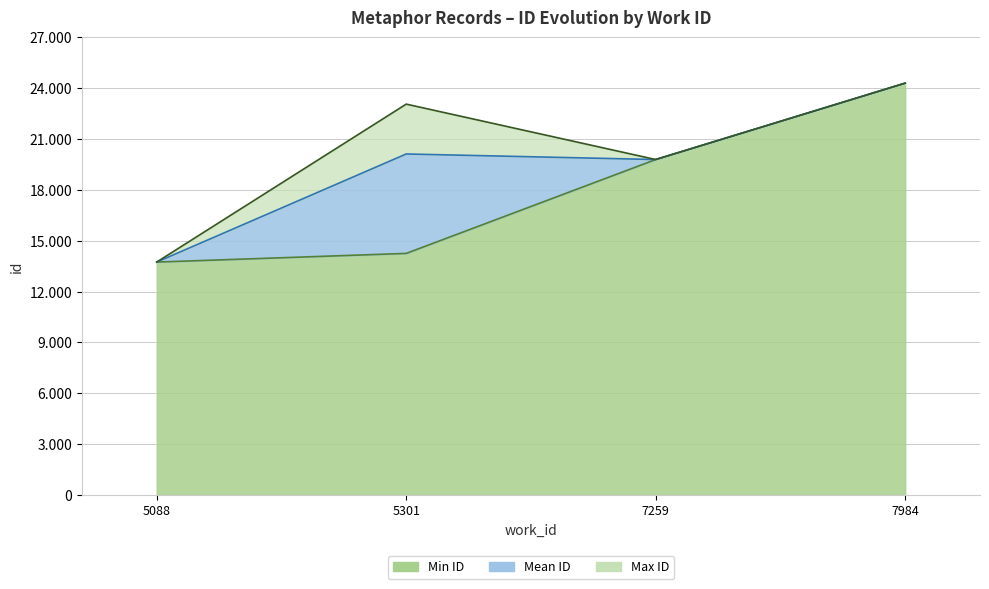

Where does the data first go above 19793?

5301